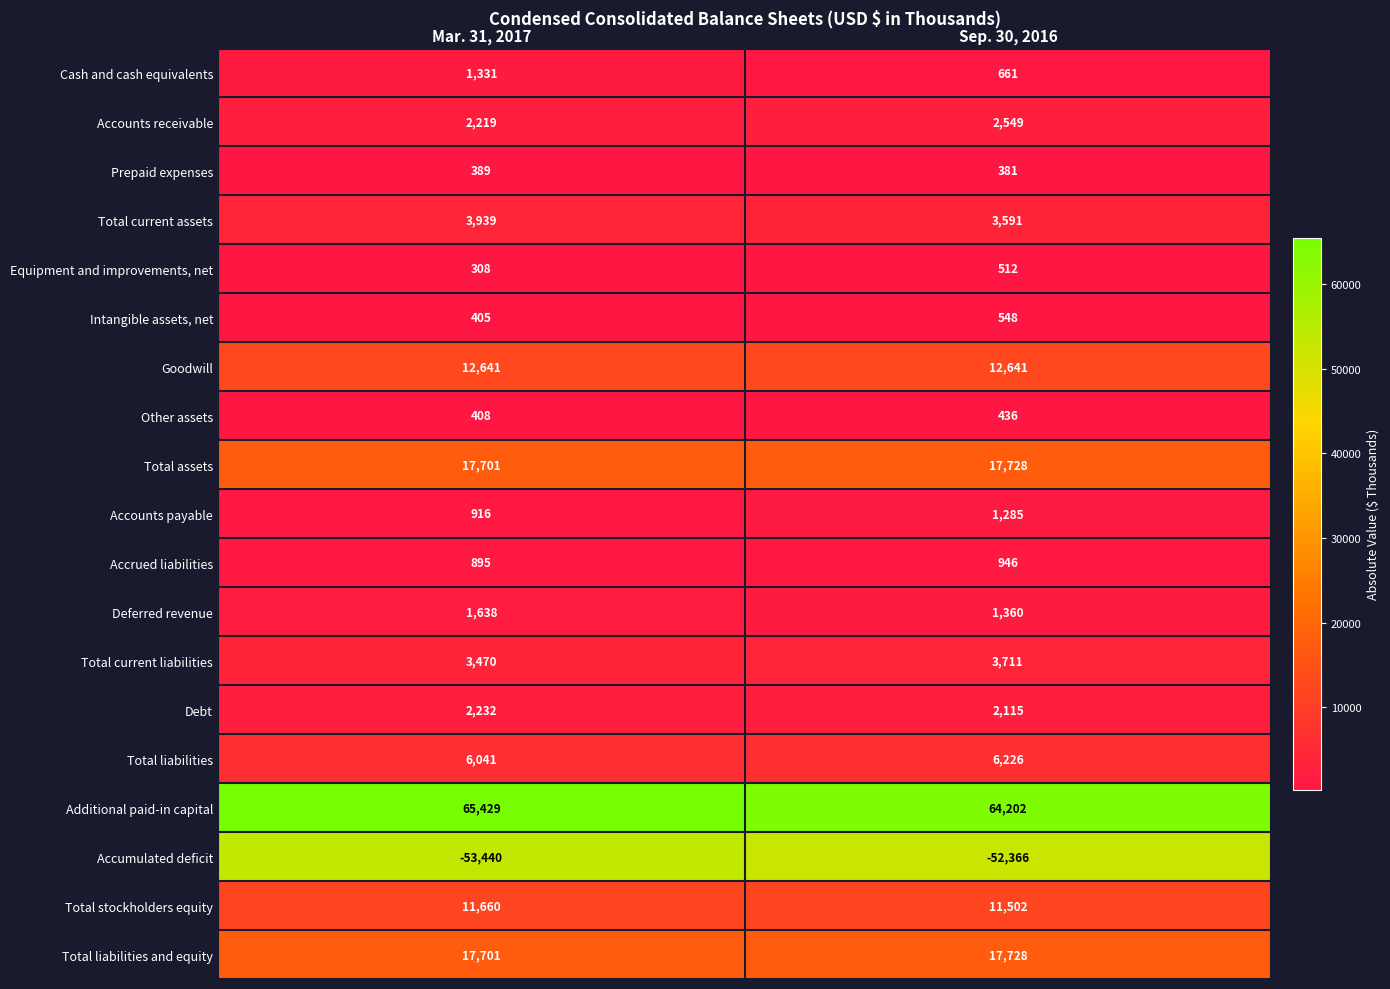

What value does the Accrued liabilities series have at Mar. 31, 2017, to the nearest 10?

900